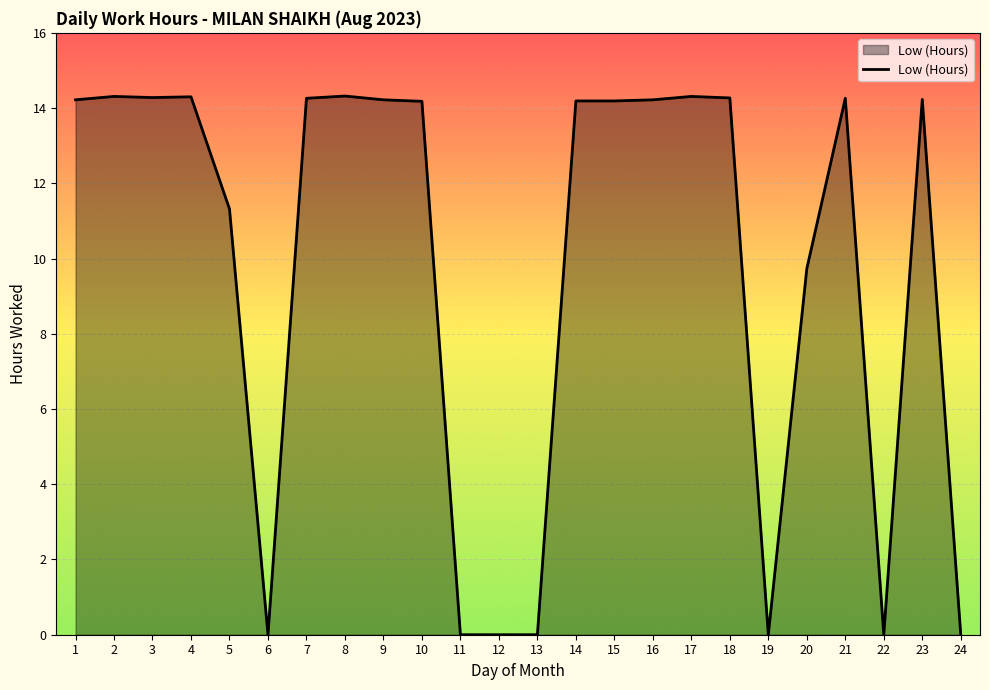

At which label is the value closest to 7?

20